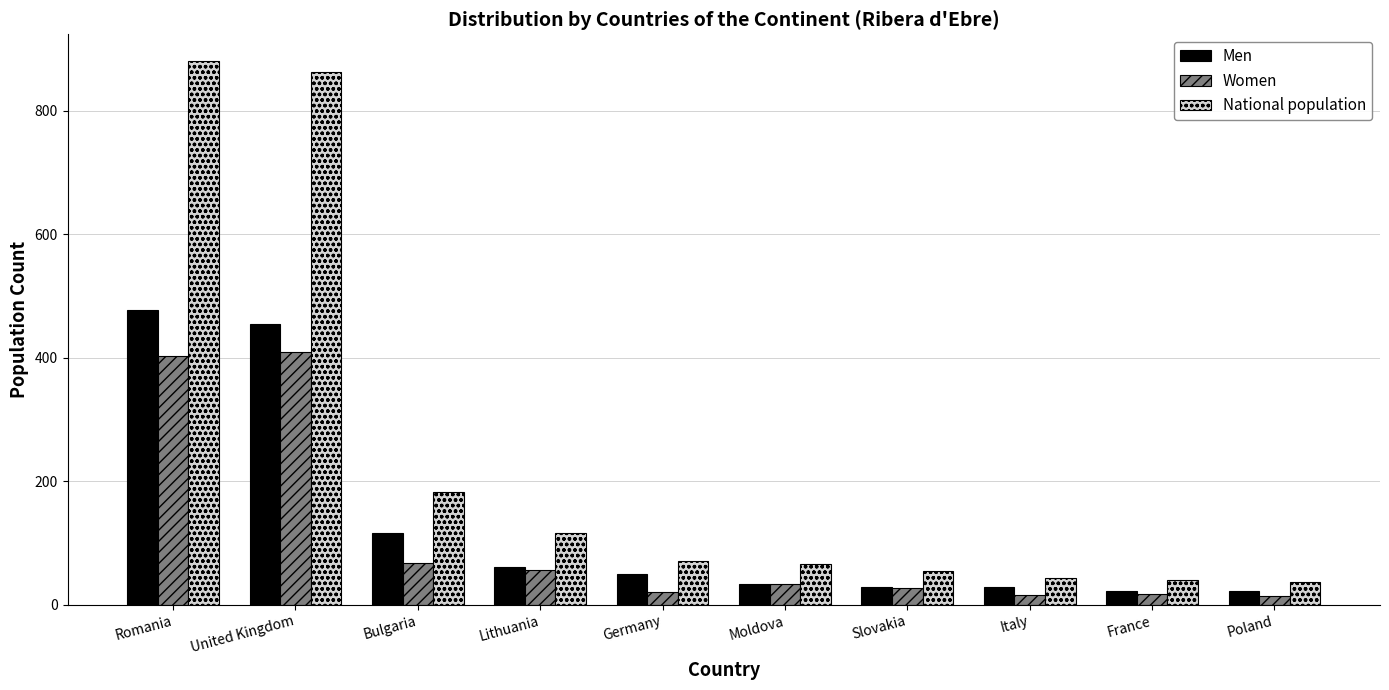

What is the difference between the Women values at Lithuania and Italy?

41